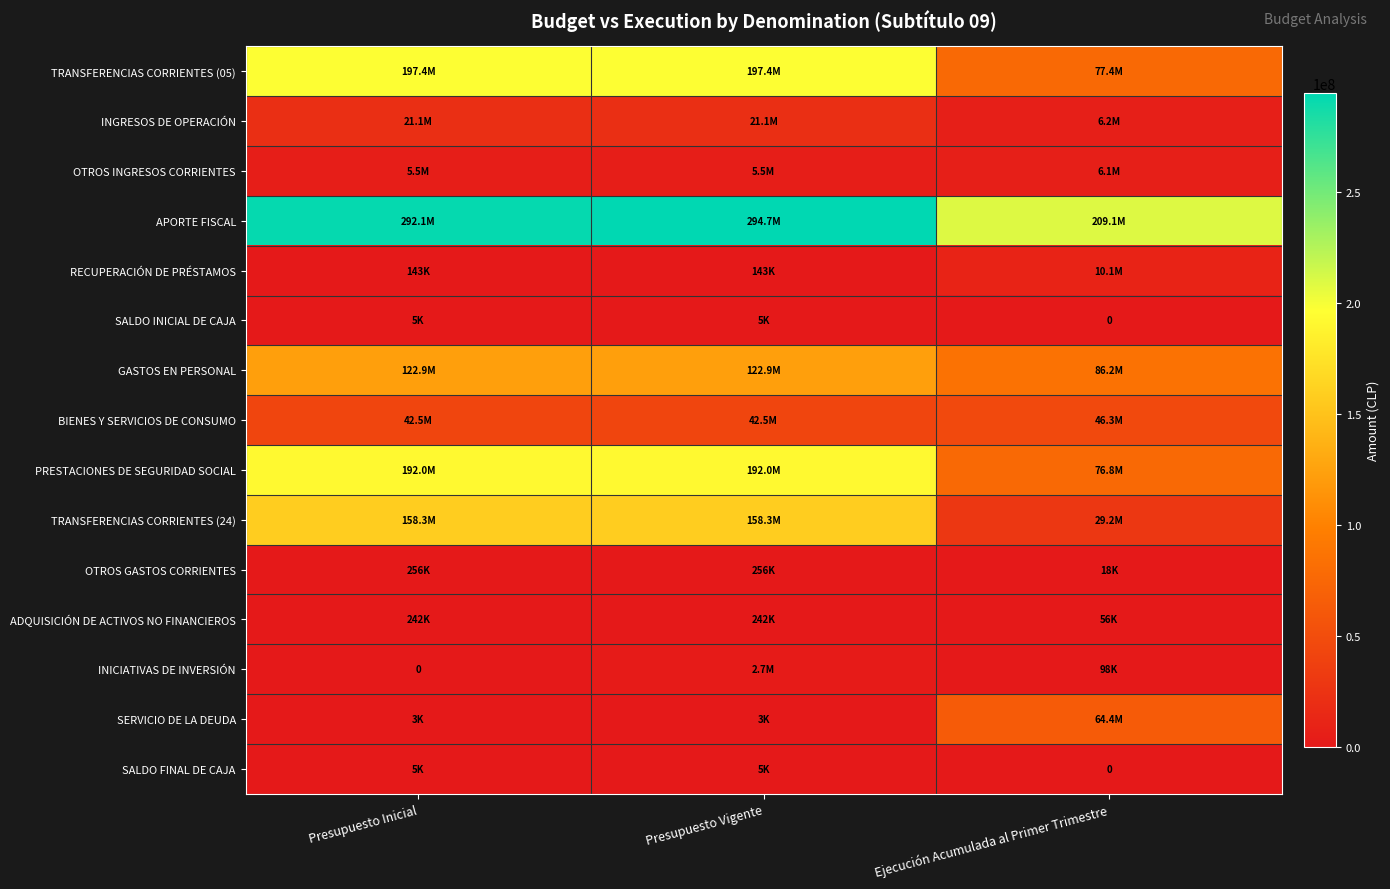

The value of GASTOS EN PERSONAL at Presupuesto Vigente is 82224614. True or false?

False